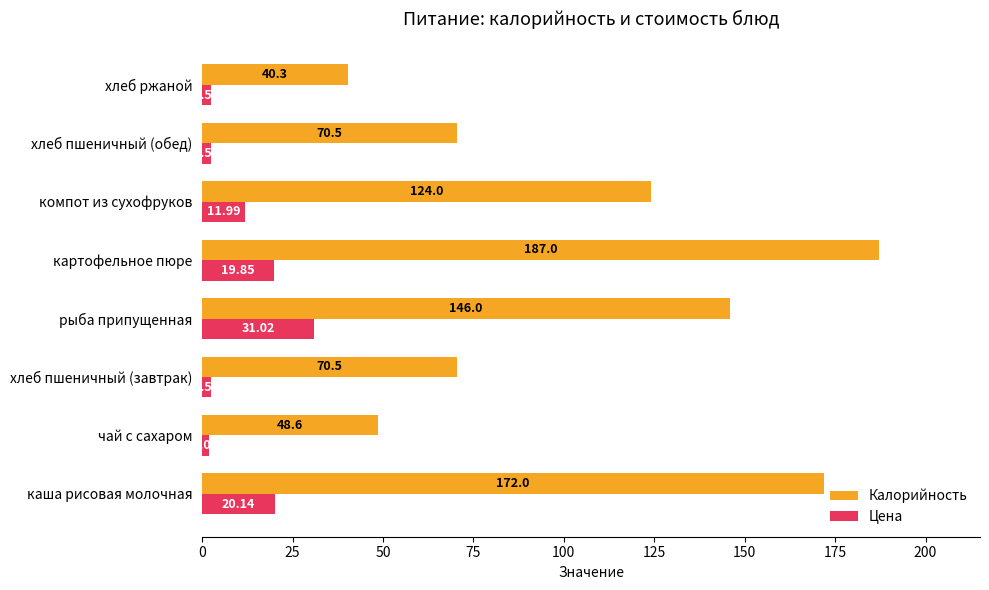

What is the difference between the Калорийность values at хлеб ржаной and хлеб пшеничный (обед)?

30.2